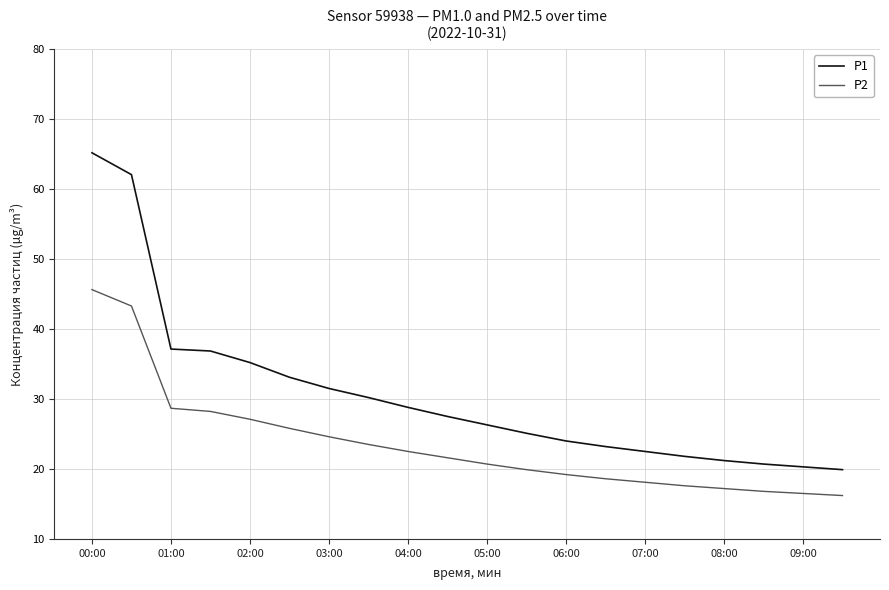

Rank the series by their maximum value, from highest to lowest.

P1, P2